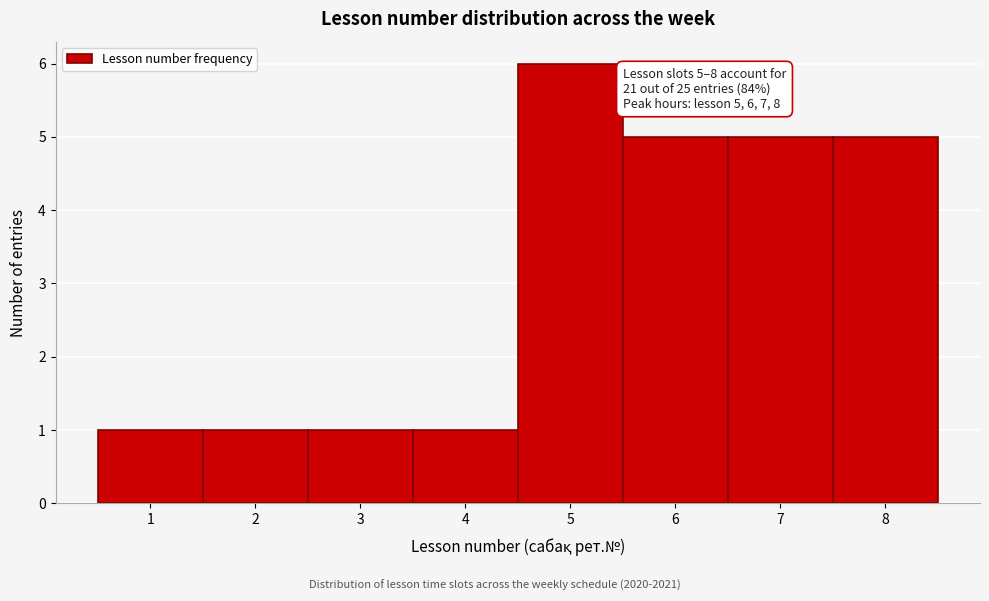

Which range on the x-axis has the tallest bar?

4.5 to 5.5